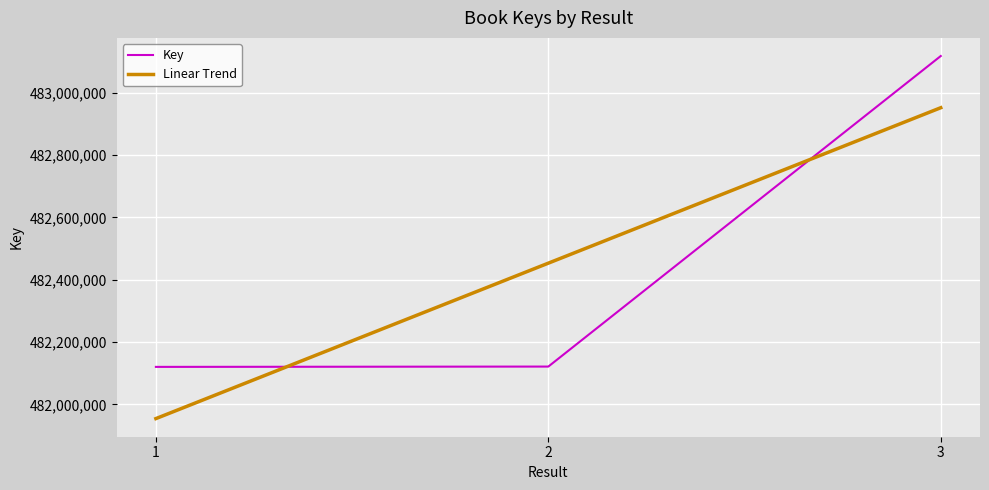

Which has a higher value, 1 or 2?

2